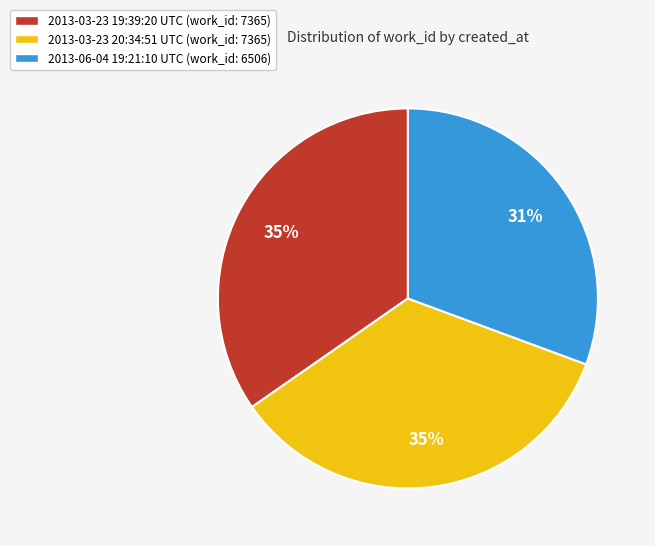

Do 2013-06-04 19:21:10 UTC and 2013-03-23 19:39:20 UTC together represent more than half of the pie?

Yes